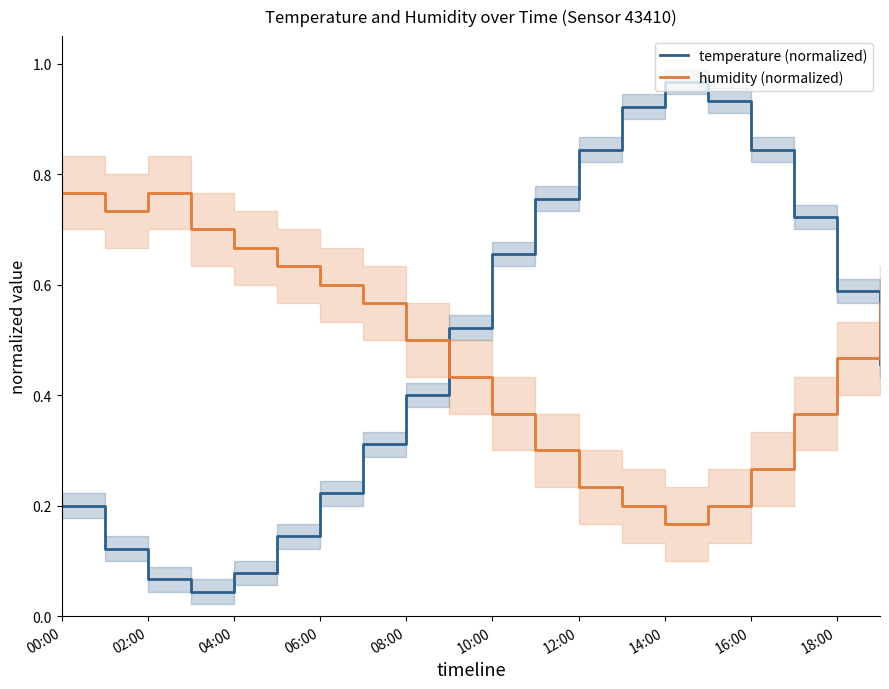

Which series ends up on top after the final intersection of temperature (normalized) and humidity (normalized)?

humidity (normalized)